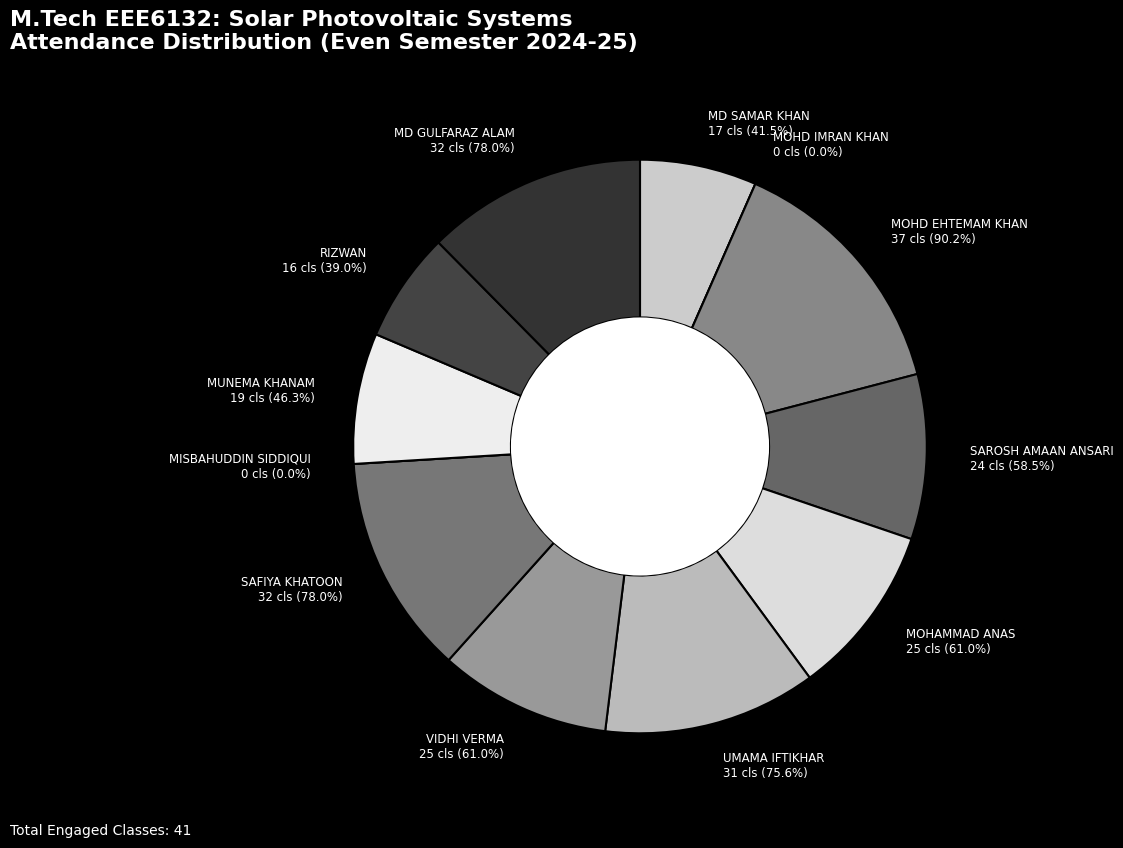

How many segments does this pie chart have?

12